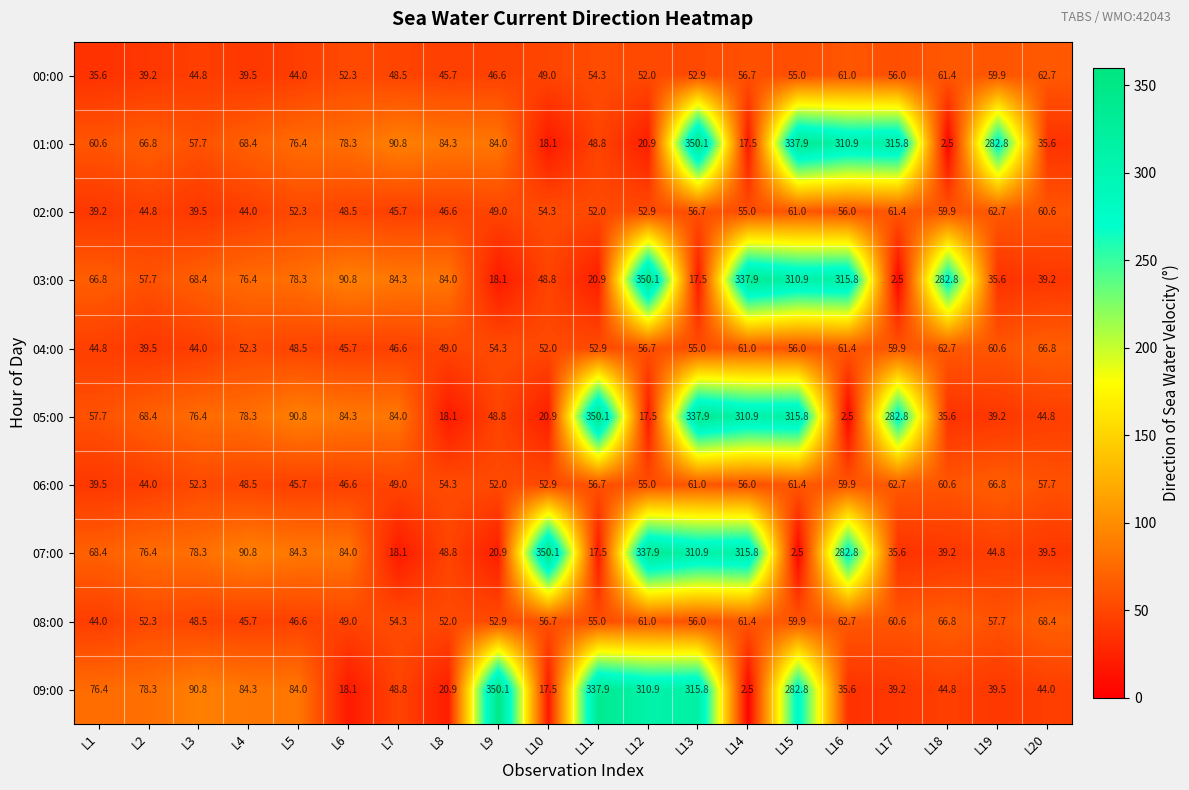

The value of 02:00 at L14 is 37.4. True or false?

False